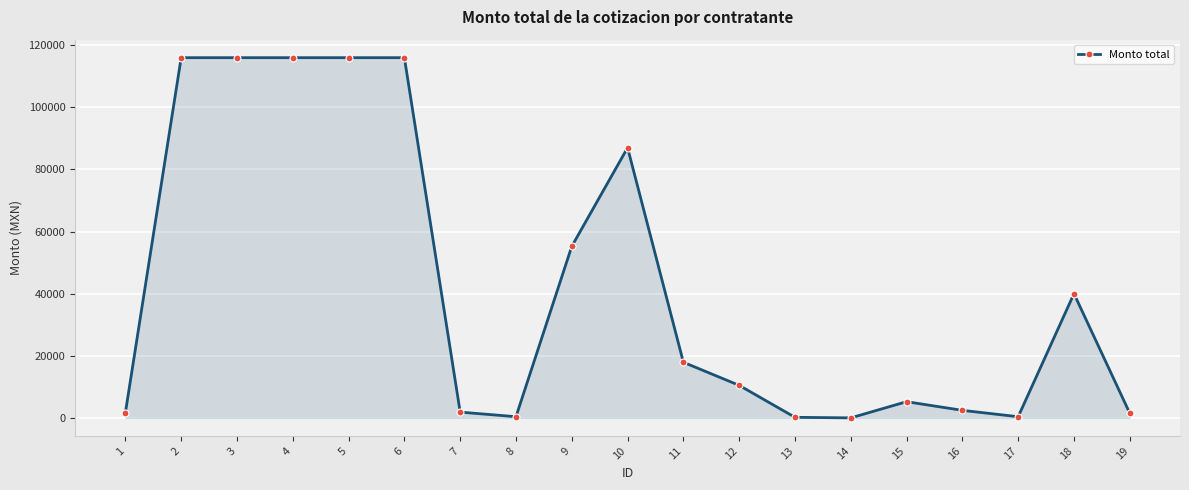

What is the greatest value displayed?

116000.0